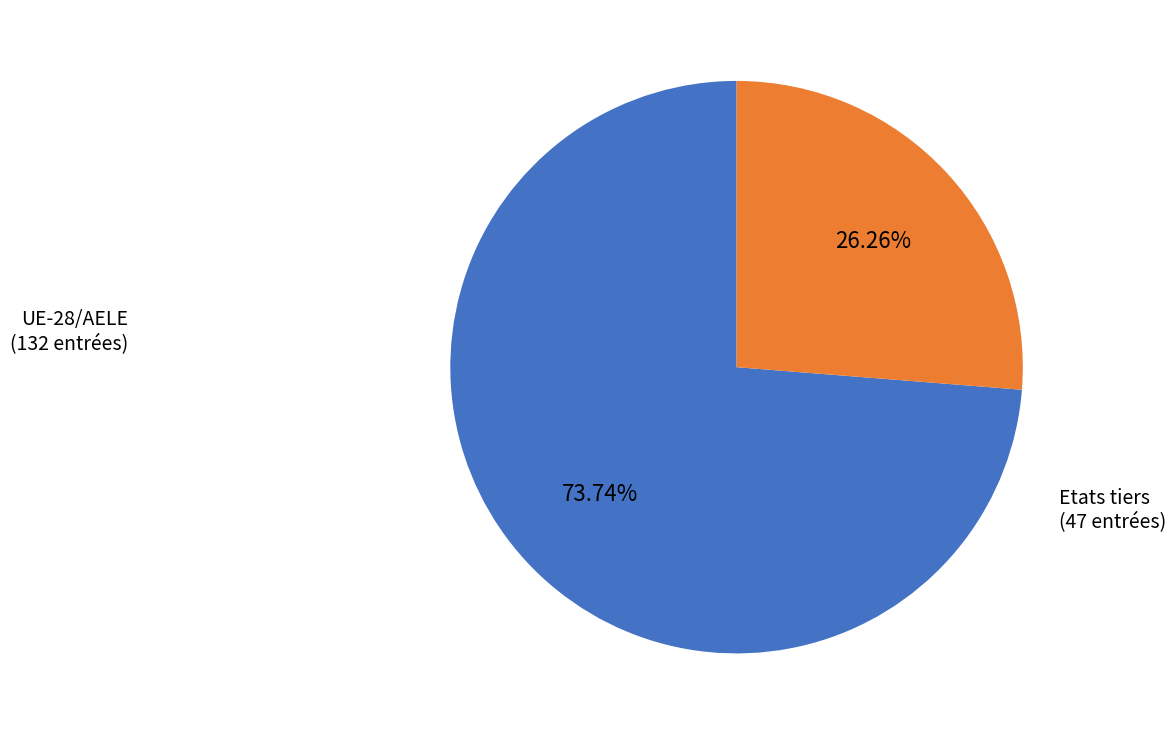

To the nearest percent, what is the difference between the UE-28/AELE and Etats tiers slice percentages?

47%